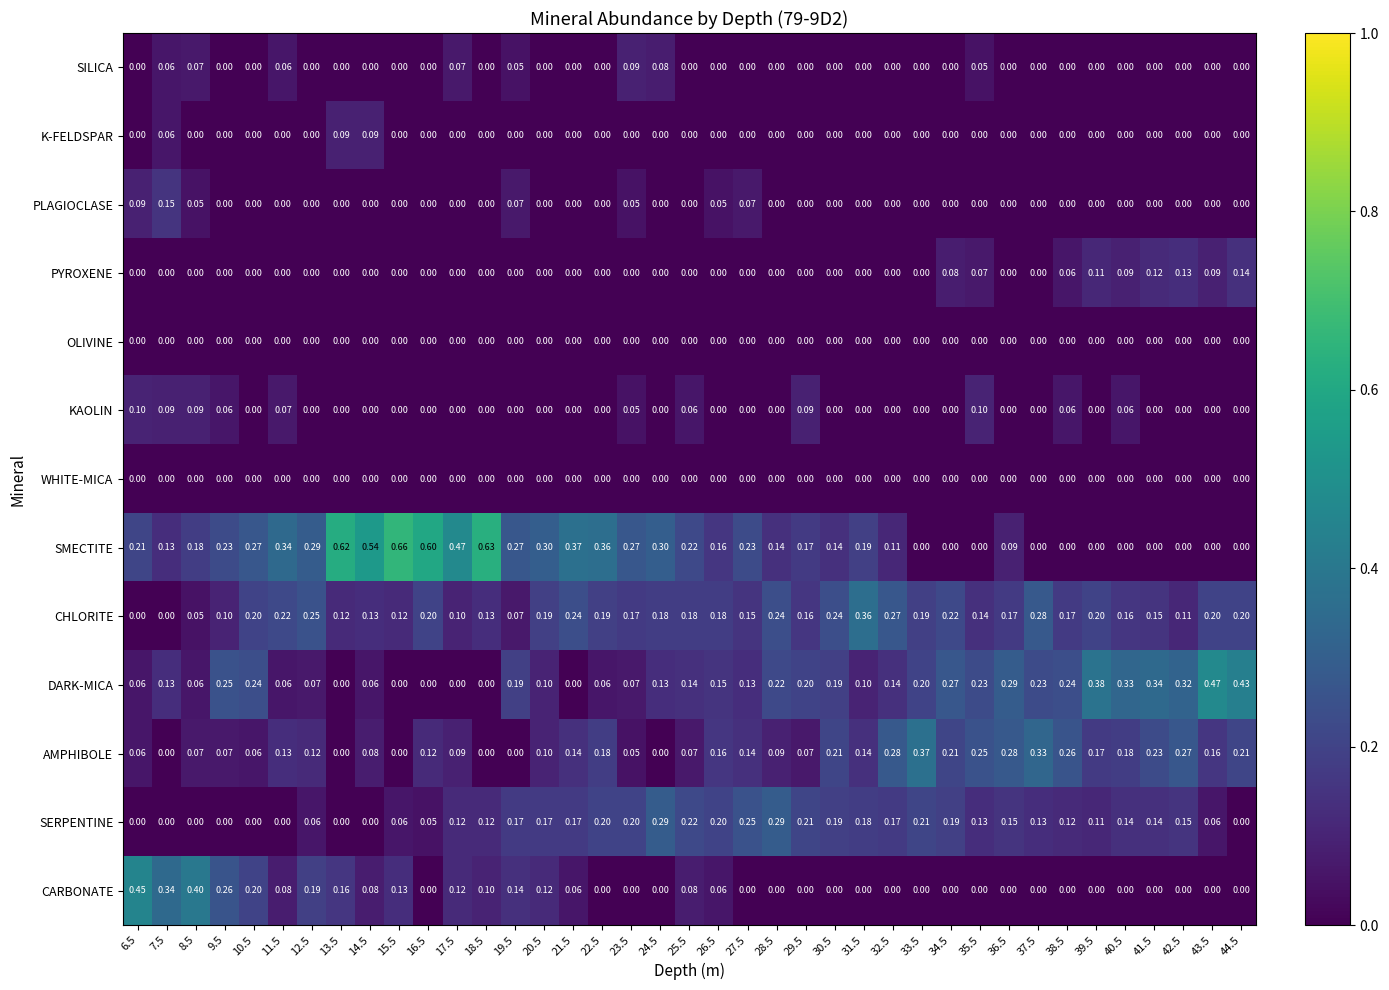

Which series has the widest spread of values?

SMECTITE